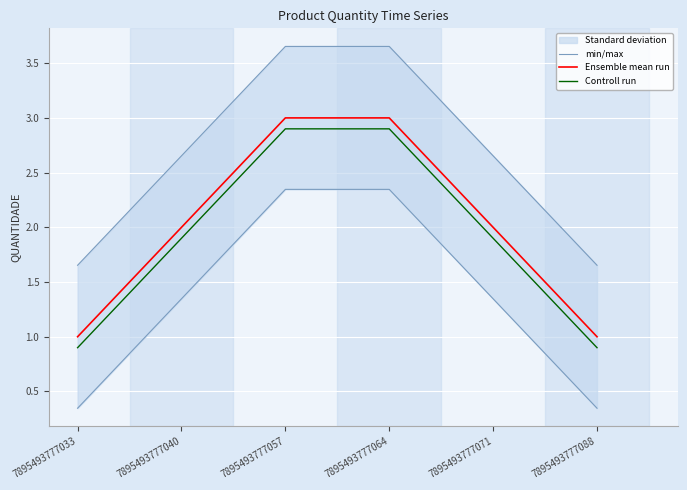

At which category is the sum across all series the highest?

7895493777057